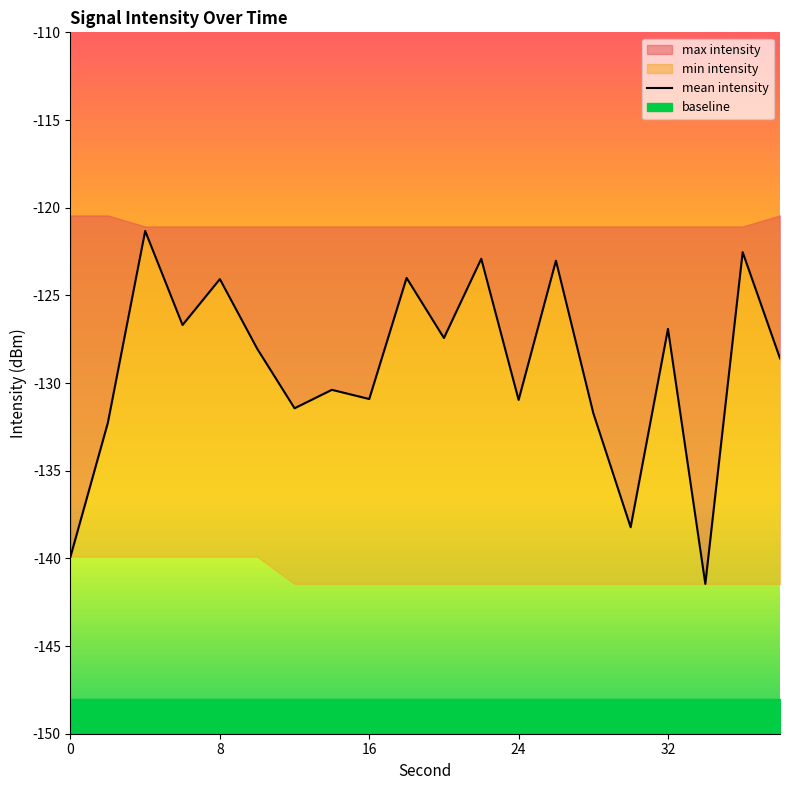

Reading right to left, transcribe all the data shown in this chart.

-128.6	-122.5	-141.5	-126.9	-138.2	-131.7	-123.0	-131.0	-122.9	-127.4	-124.0	-130.9	-130.4	-131.4	-128.0	-124.1	-126.7	-121.3	-132.3	-139.9